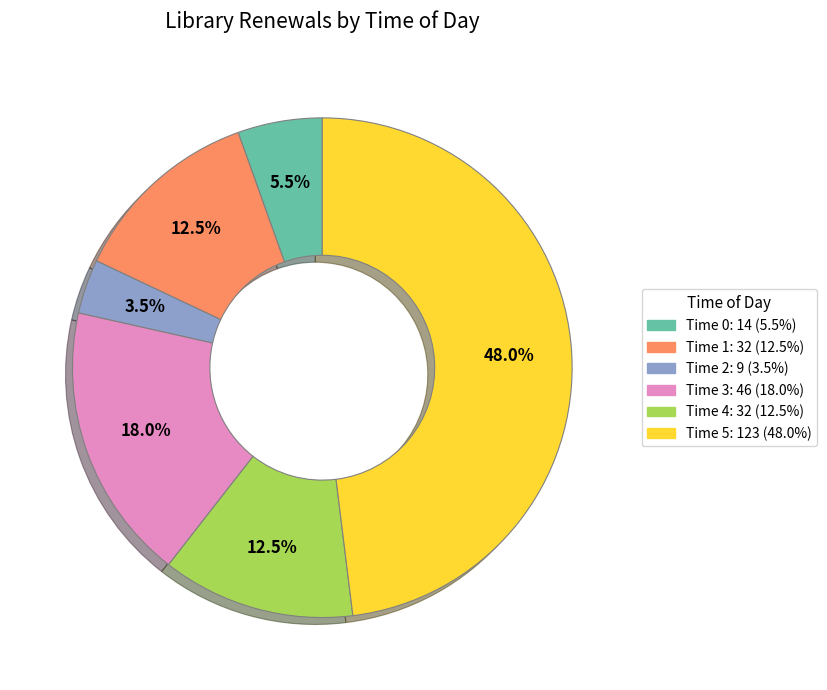

Between Time 5: 123 (48.0%) and Time 1: 32 (12.5%), which is larger?

Time 5: 123 (48.0%)